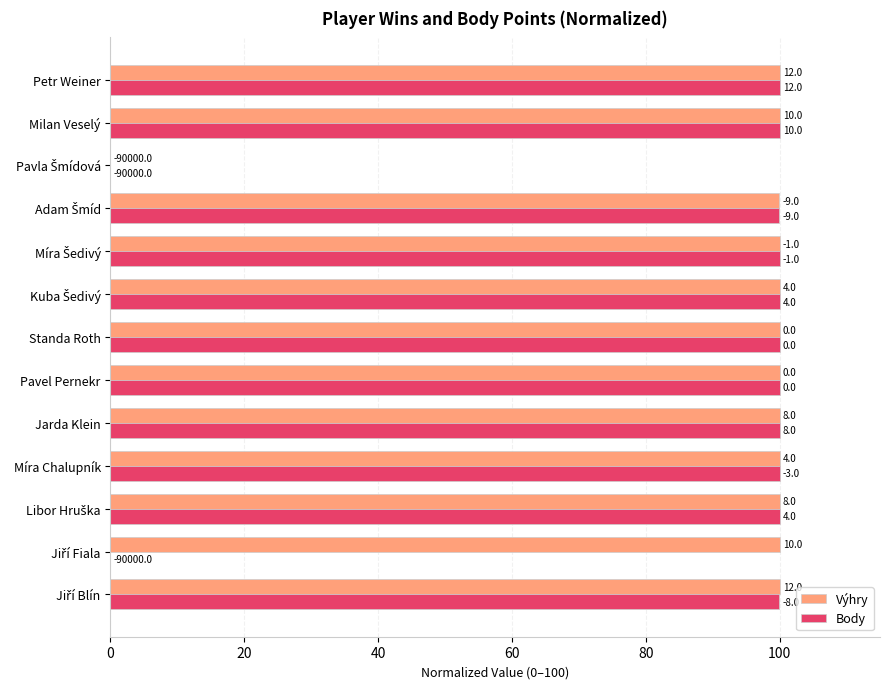

Reading left to right, list all the values displayed in this chart.

Výhry: 100.0	100.0	100.0	100.0	100.0	100.0	100.0	100.0	100.0	100.0	0.0	100.0	100.0
Body: 100.0	0.0	100.0	100.0	100.0	100.0	100.0	100.0	100.0	100.0	0.0	100.0	100.0